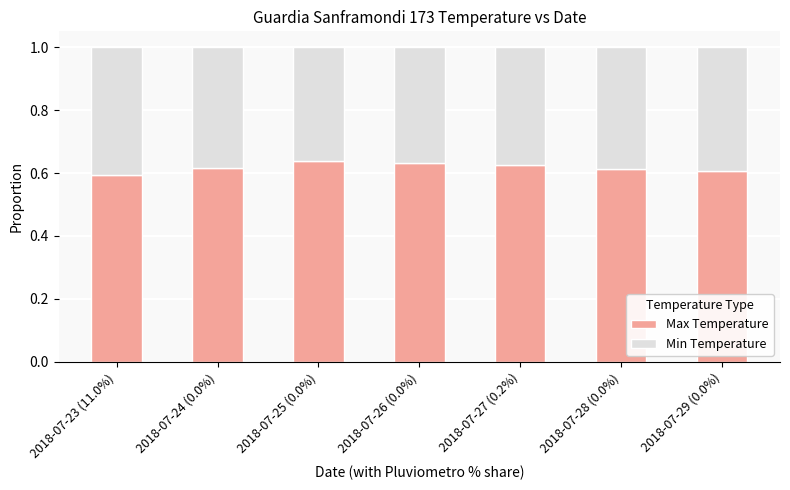

What is the total value across all series at 2018-07-23 (11.0%)?

1.0